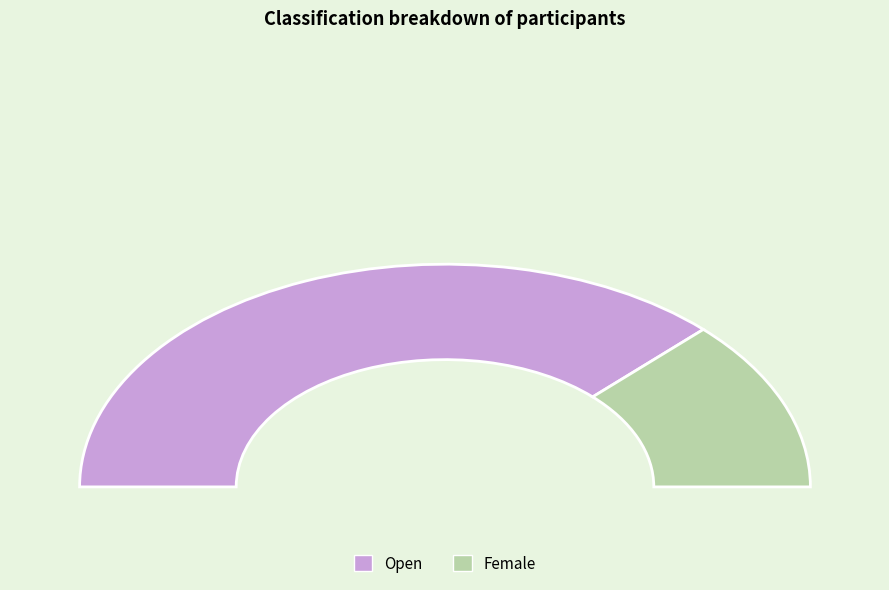

Which has a higher value, Female or Open?

Open